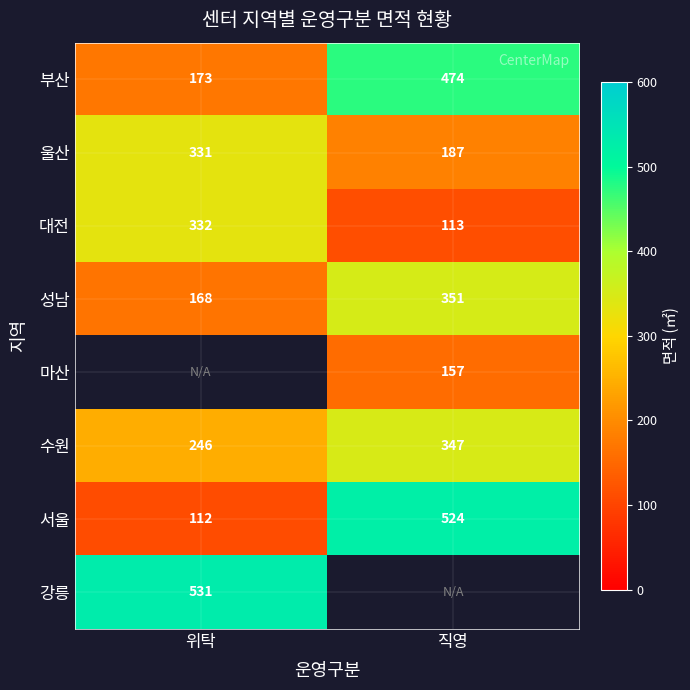

Count the number of data series in this chart.

8